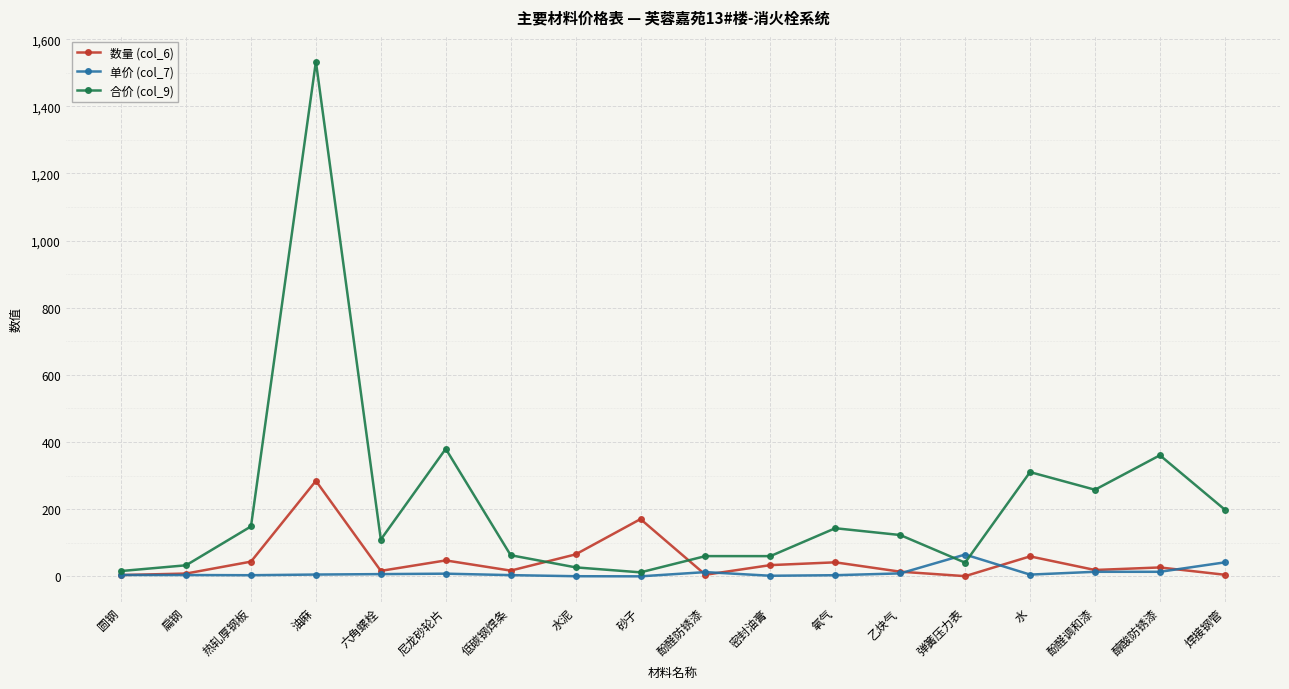

What is the sum of the 数量 (col_6) values at 油麻 and 醇酸防锈漆?

311.0